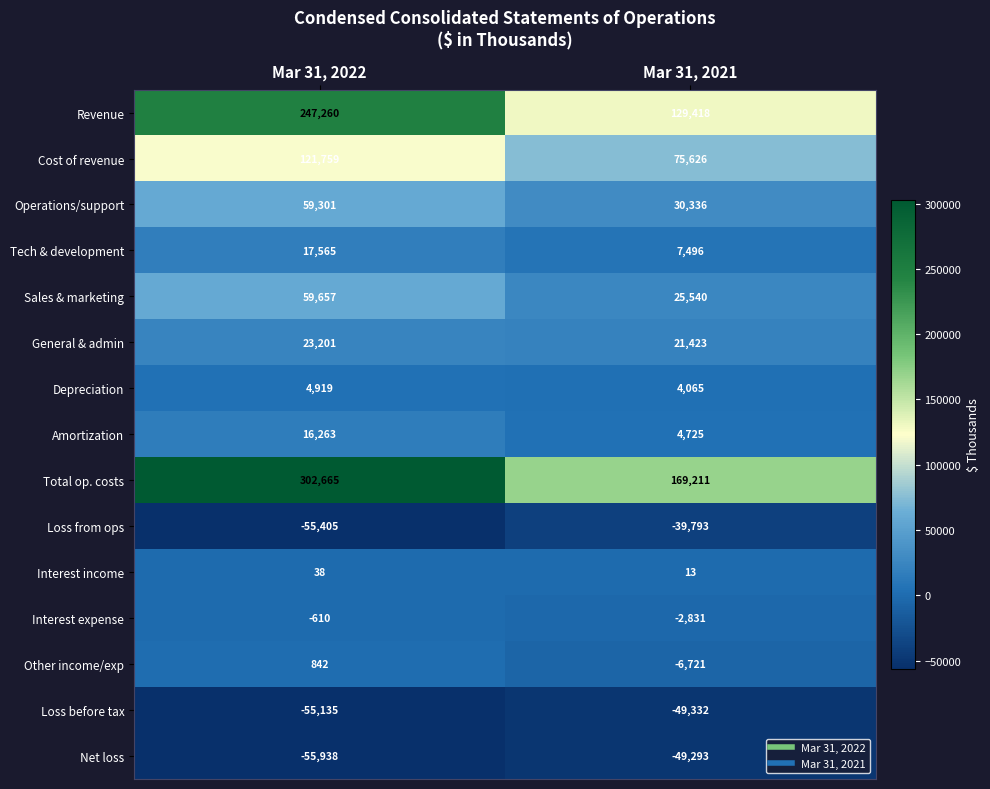

What is the smallest value displayed?

-55938